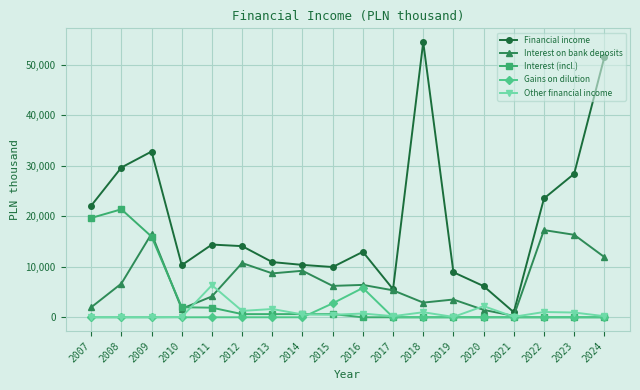

Is the value of Interest (incl.) at 2019 greater than the value of Gains on dilution at 2016?

No